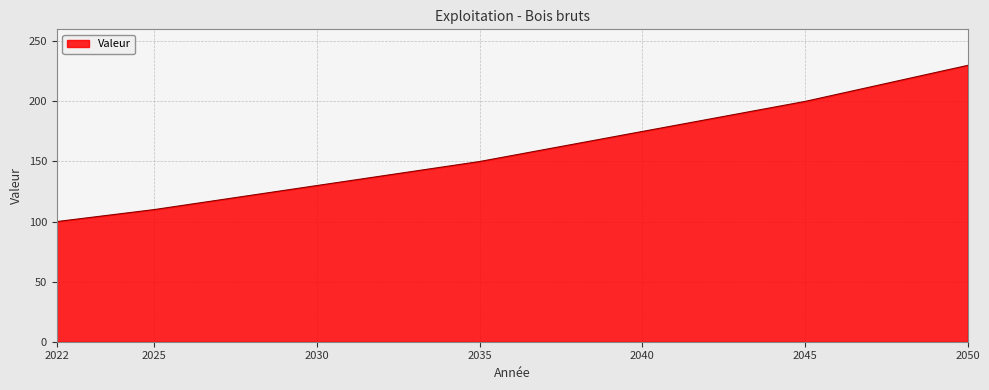

Count the number of data series in this chart.

1